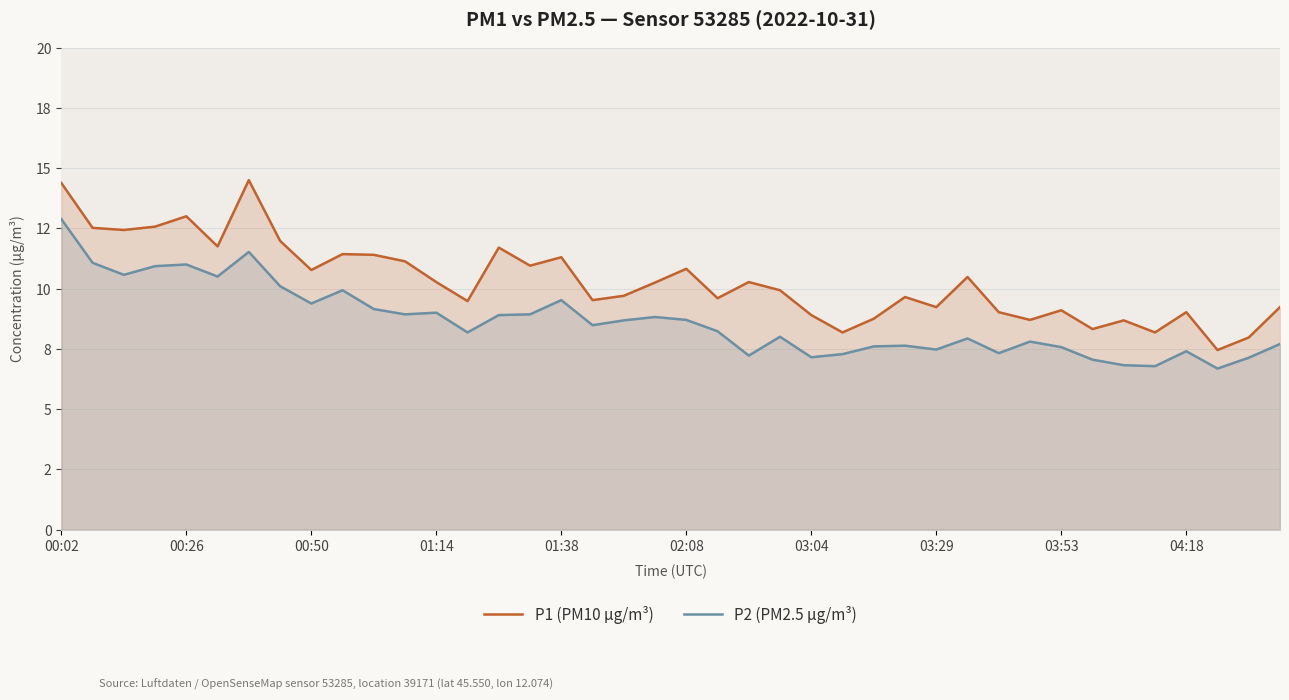

What is the difference between the P1 (PM10 µg/m³) values at 11 and 23?

1.2